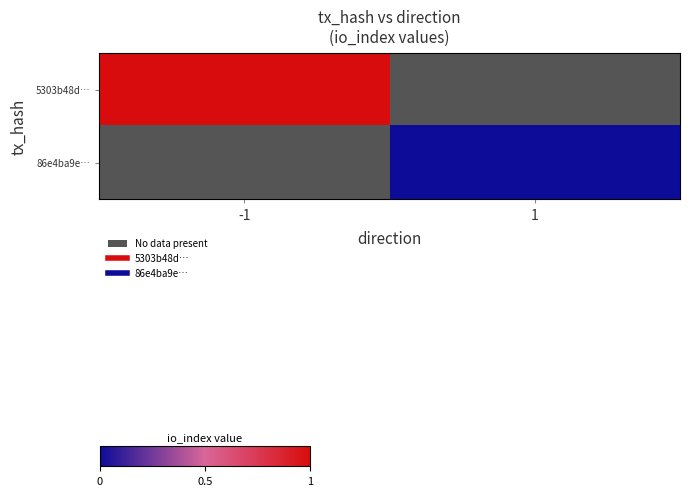

True or false: 5303b48d… has a value of 1.5 at -1.

False